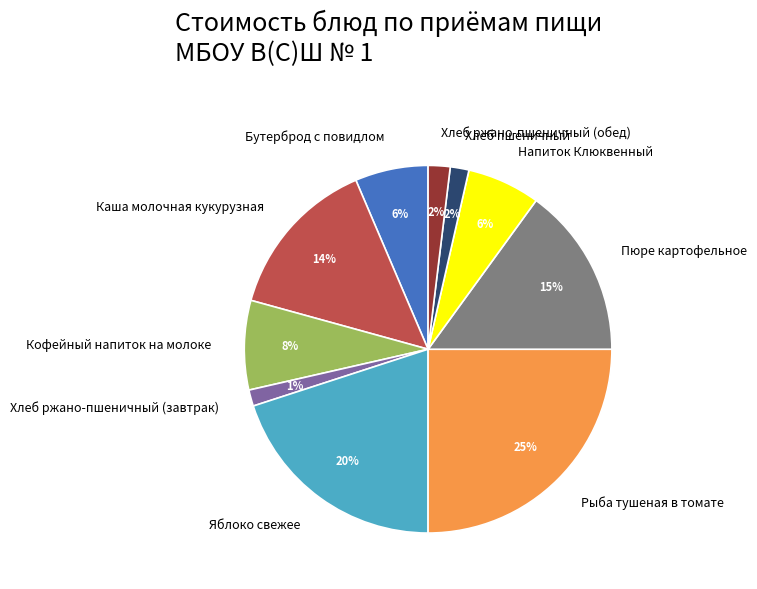

To the nearest percent, what is the combined percentage of Каша молочная кукурузная and Хлеб пшеничный?

16%